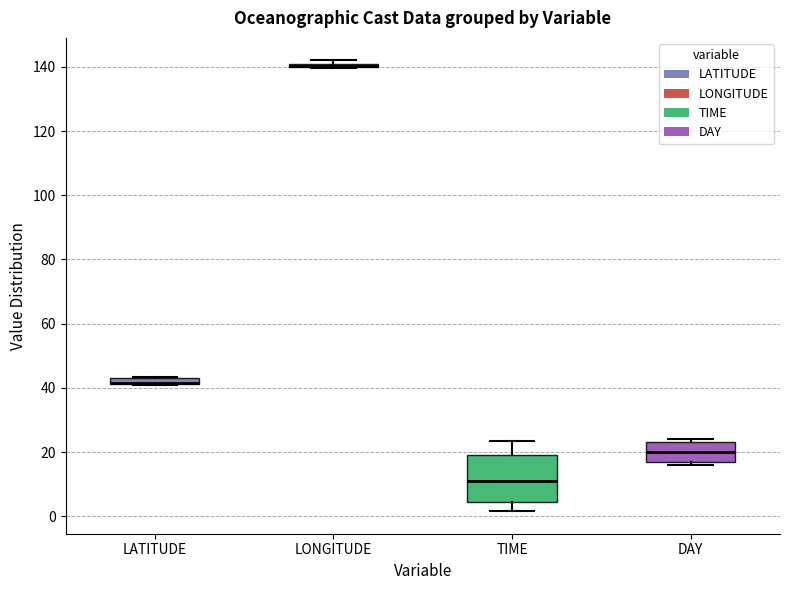

Where is the upper edge of the box for TIME on the y-axis? The values are not printed on the chart, so give them approximately, as read against the axis.

20